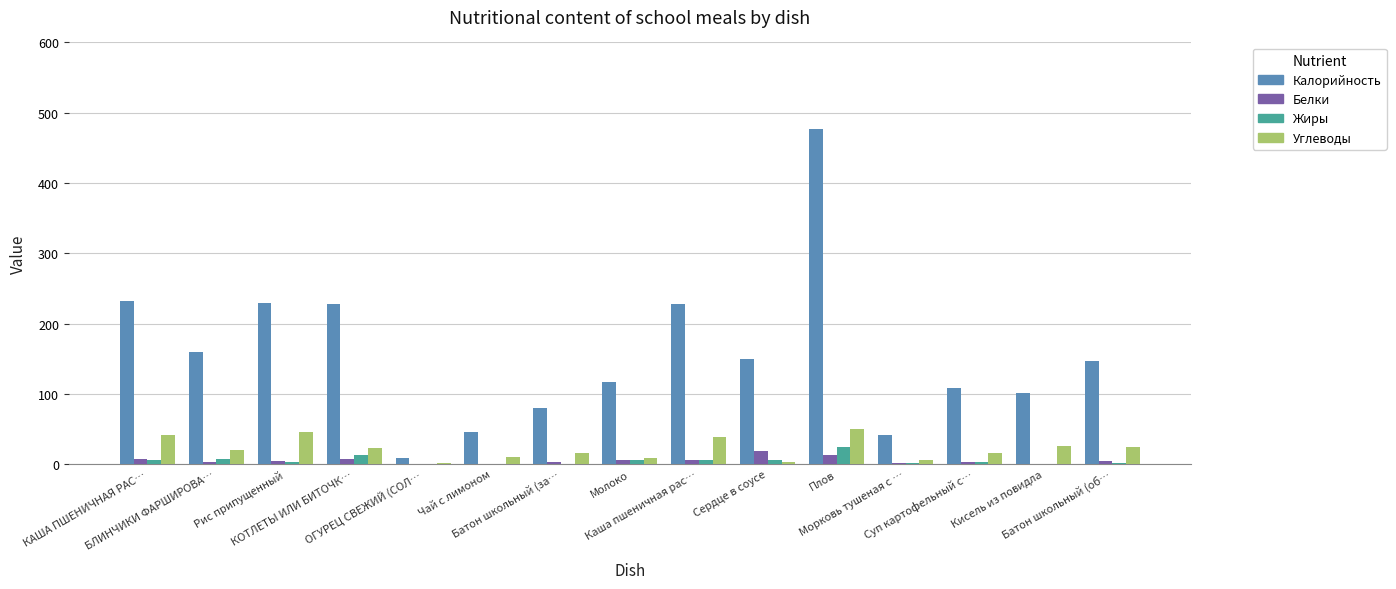

What is the maximum value shown in the chart?

477.4